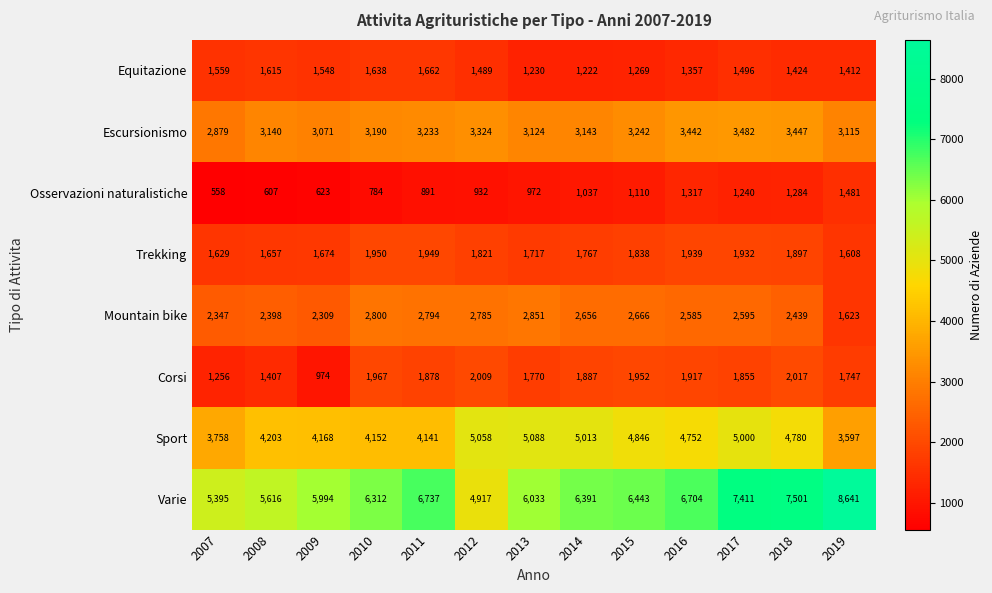

Which series changed the most between 2013 and 2016?

Varie